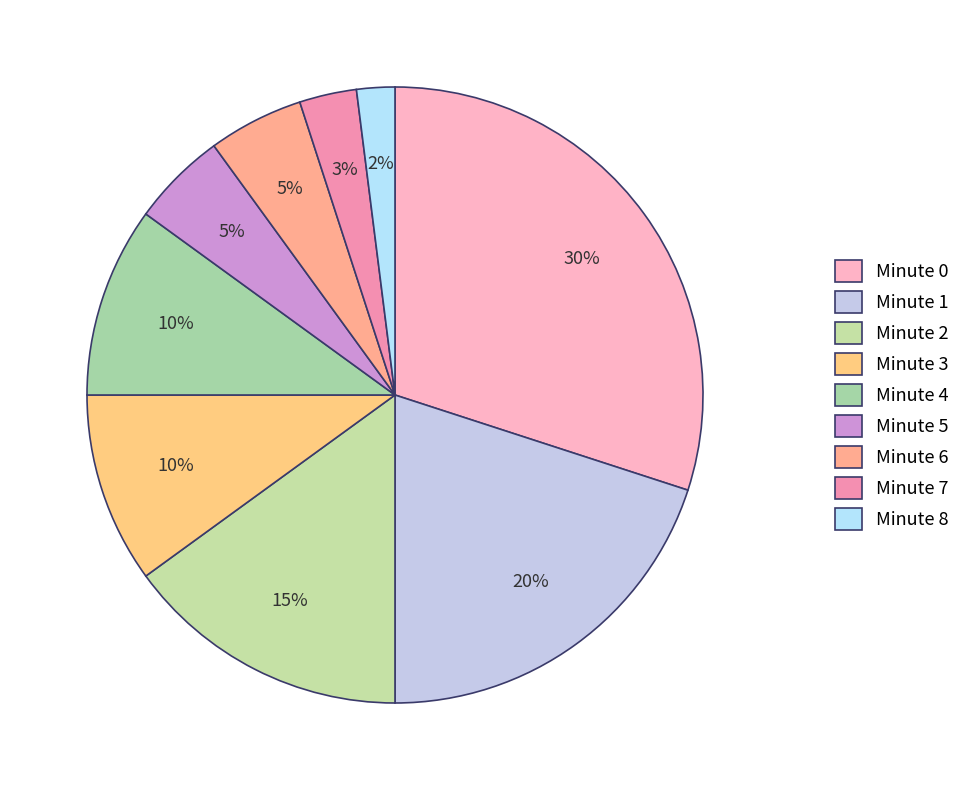

Is it true that Minute 5 is 5% of the pie?

True